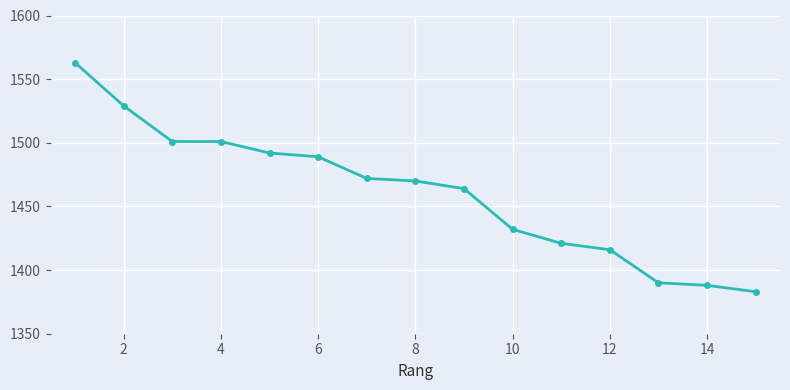

How many values are below 1470?

7